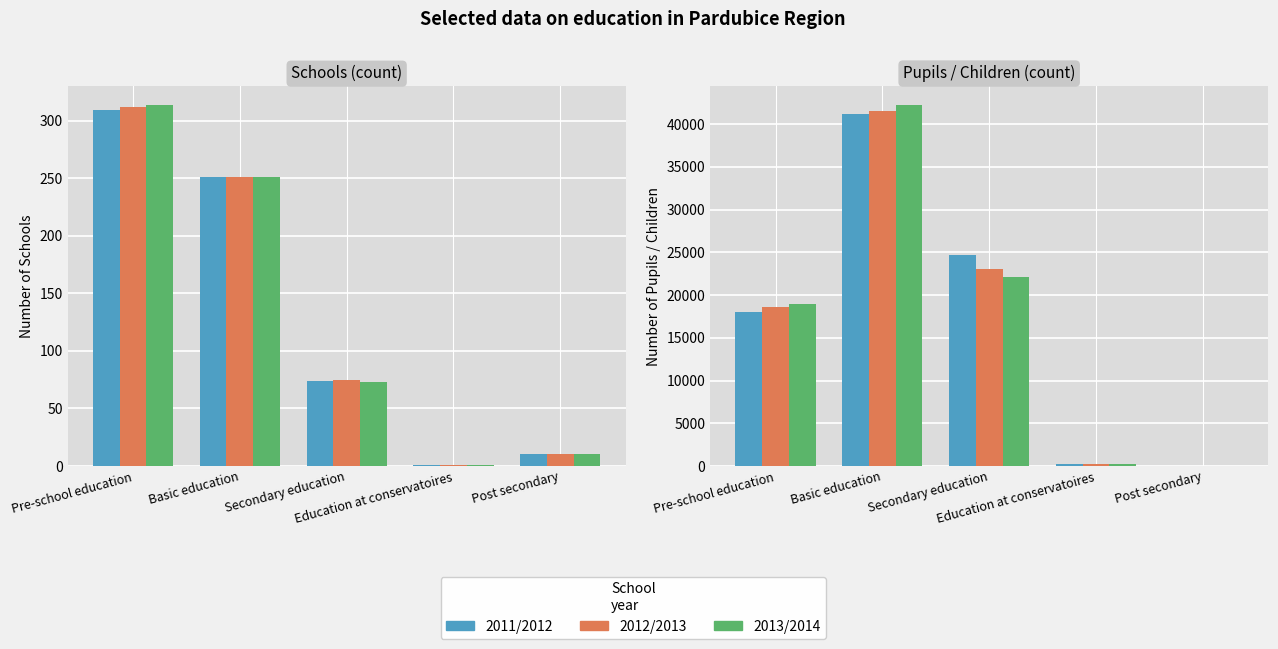

The value of 2013/2014 at Secondary education is 36740. True or false?

False